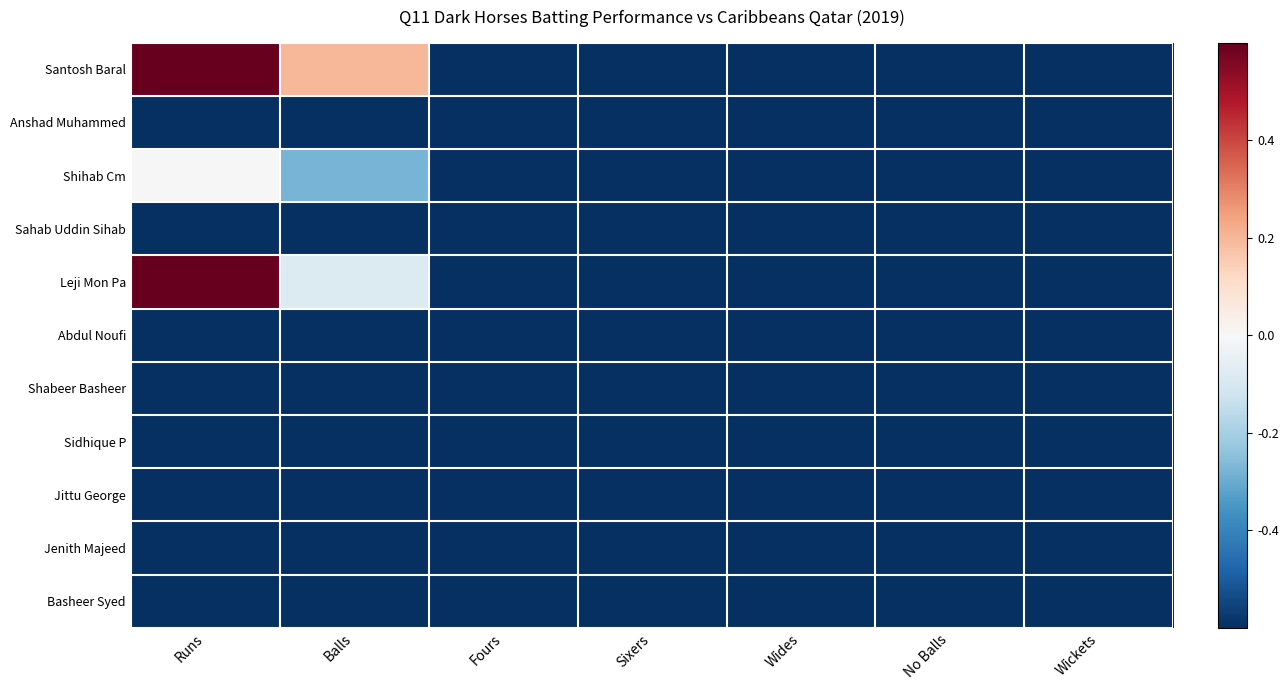

Reading left to right, extract all data points from this chart.

Santosh Baral: Runs=1.0	Balls=0.2	Fours=-0.9	Sixers=-0.8	Wides=-1.0	No Balls=-1.0	Wickets=-1.0
Anshad Muhammed: Runs=-0.8	Balls=-0.9	Fours=-1.0	Sixers=-1.0	Wides=-1.0	No Balls=-1.0	Wickets=-1.0
Shihab Cm: Runs=0.0	Balls=-0.3	Fours=-0.9	Sixers=-1.0	Wides=-1.0	No Balls=-1.0	Wickets=-1.0
Sahab Uddin Sihab: Runs=-0.6	Balls=-0.8	Fours=-0.9	Sixers=-1.0	Wides=-1.0	No Balls=-1.0	Wickets=-1.0
Leji Mon Pa: Runs=0.8	Balls=-0.1	Fours=-1.0	Sixers=-0.8	Wides=-1.0	No Balls=-1.0	Wickets=-1.0
Abdul Noufi: Runs=-0.8	Balls=-0.6	Fours=-1.0	Sixers=-1.0	Wides=-1.0	No Balls=-1.0	Wickets=-1.0
Shabeer Basheer: Runs=-1.0	Balls=-1.0	Fours=-1.0	Sixers=-1.0	Wides=-1.0	No Balls=-1.0	Wickets=-1.0
Sidhique P: Runs=-1.0	Balls=-1.0	Fours=-1.0	Sixers=-1.0	Wides=-1.0	No Balls=-1.0	Wickets=-1.0
Jittu George: Runs=-1.0	Balls=-1.0	Fours=-1.0	Sixers=-1.0	Wides=-1.0	No Balls=-1.0	Wickets=-1.0
Jenith Majeed: Runs=-1.0	Balls=-1.0	Fours=-1.0	Sixers=-1.0	Wides=-1.0	No Balls=-1.0	Wickets=-1.0
Basheer Syed: Runs=-1.0	Balls=-1.0	Fours=-1.0	Sixers=-1.0	Wides=-1.0	No Balls=-1.0	Wickets=-1.0